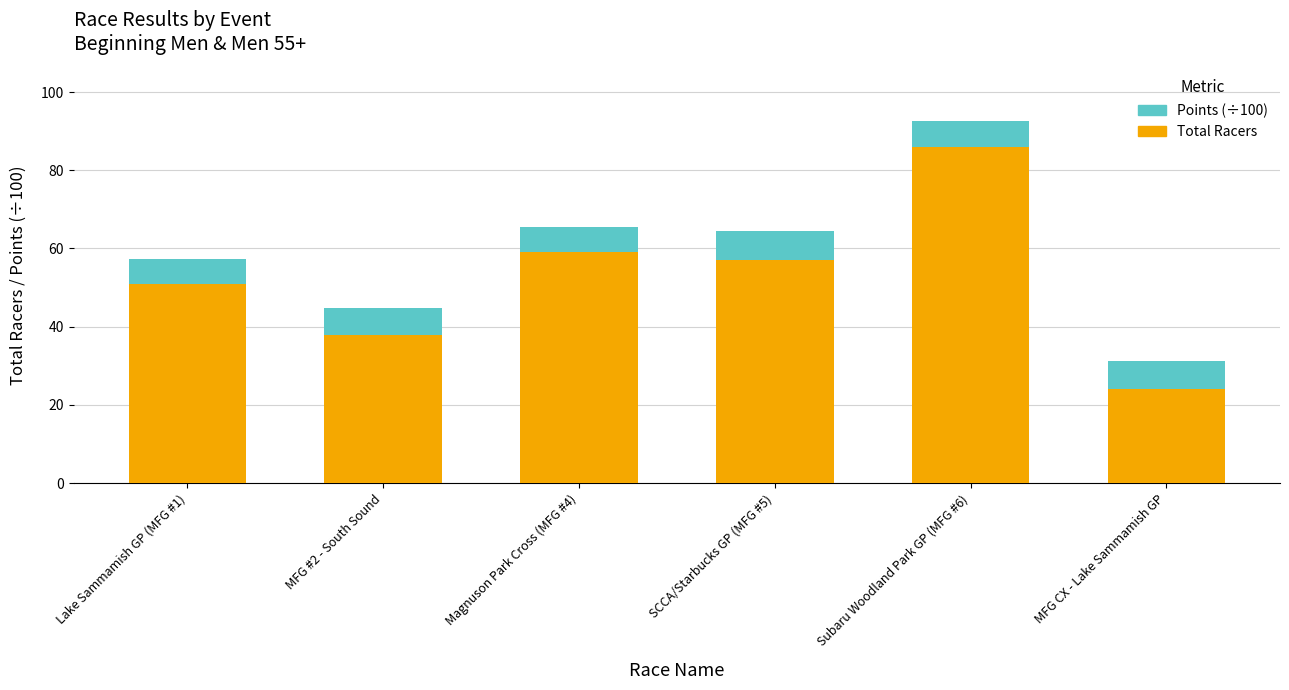

Which category has the highest value in the Total Racers series?

Subaru Woodland Park GP (MFG #6)